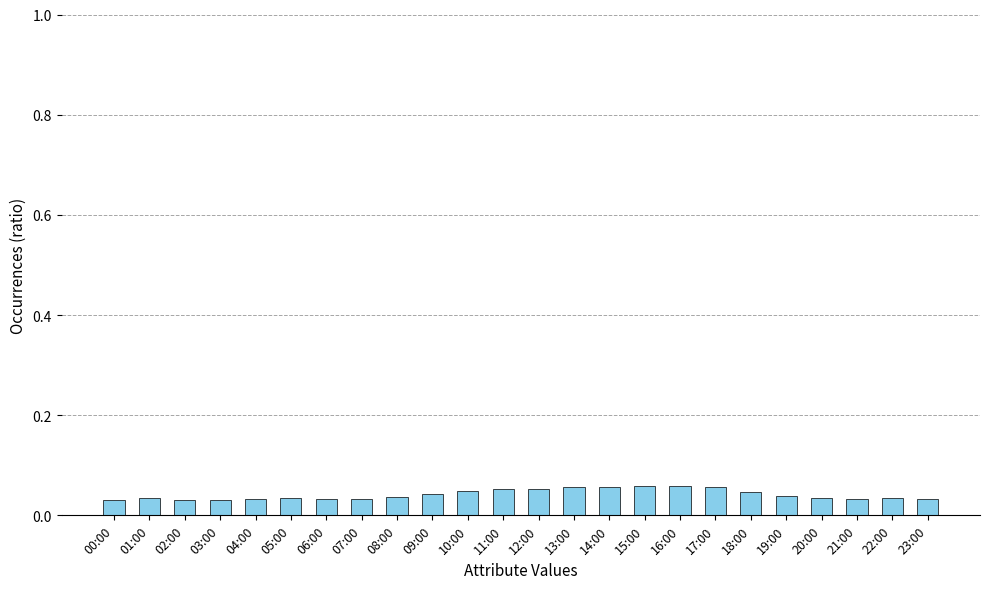

Count the values in the range 0 to 1.

24